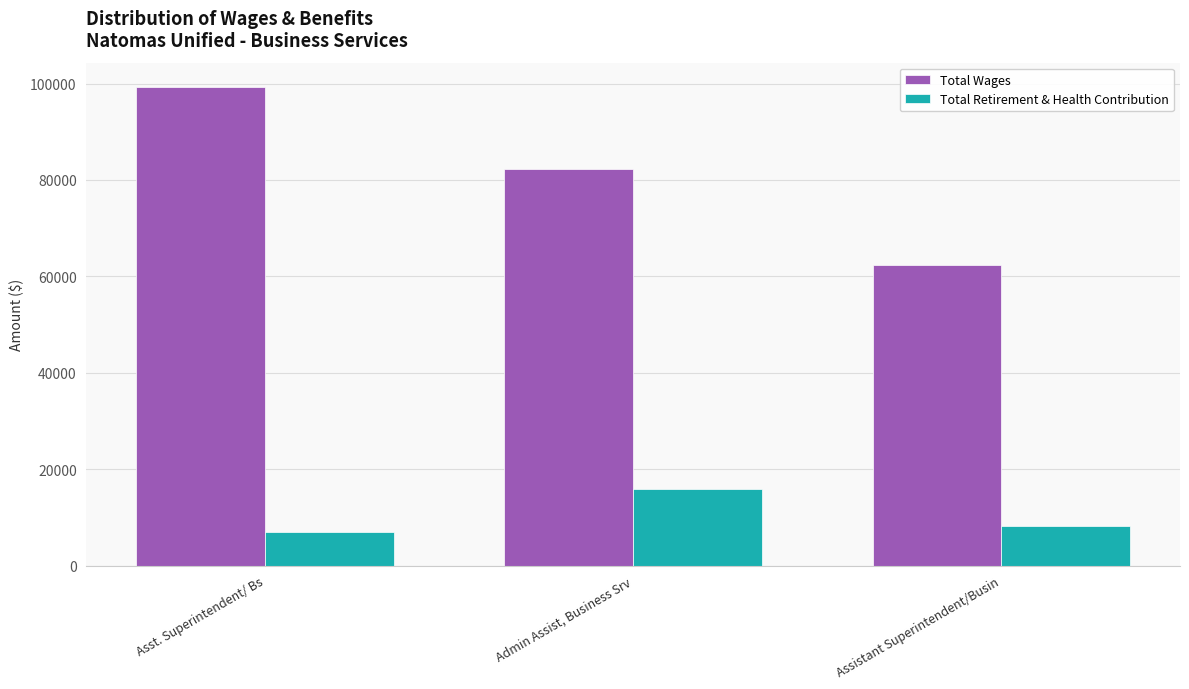

What is the difference between the Total Retirement & Health Contribution values at Asst. Superintendent/ Bs and Admin Assist, Business Srv?

8979